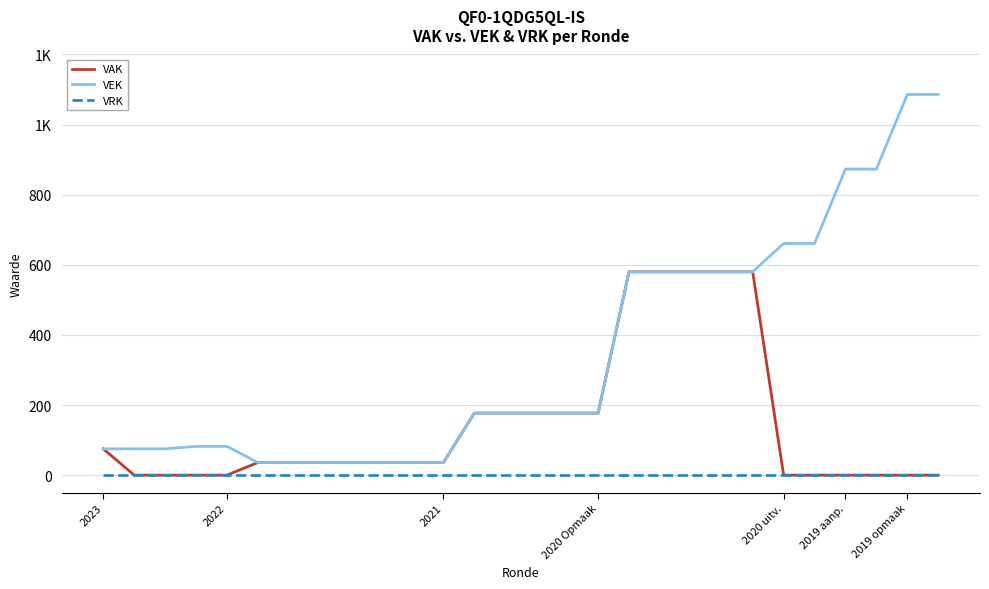

What is the value of the VEK point at the 28th from the left?

1086